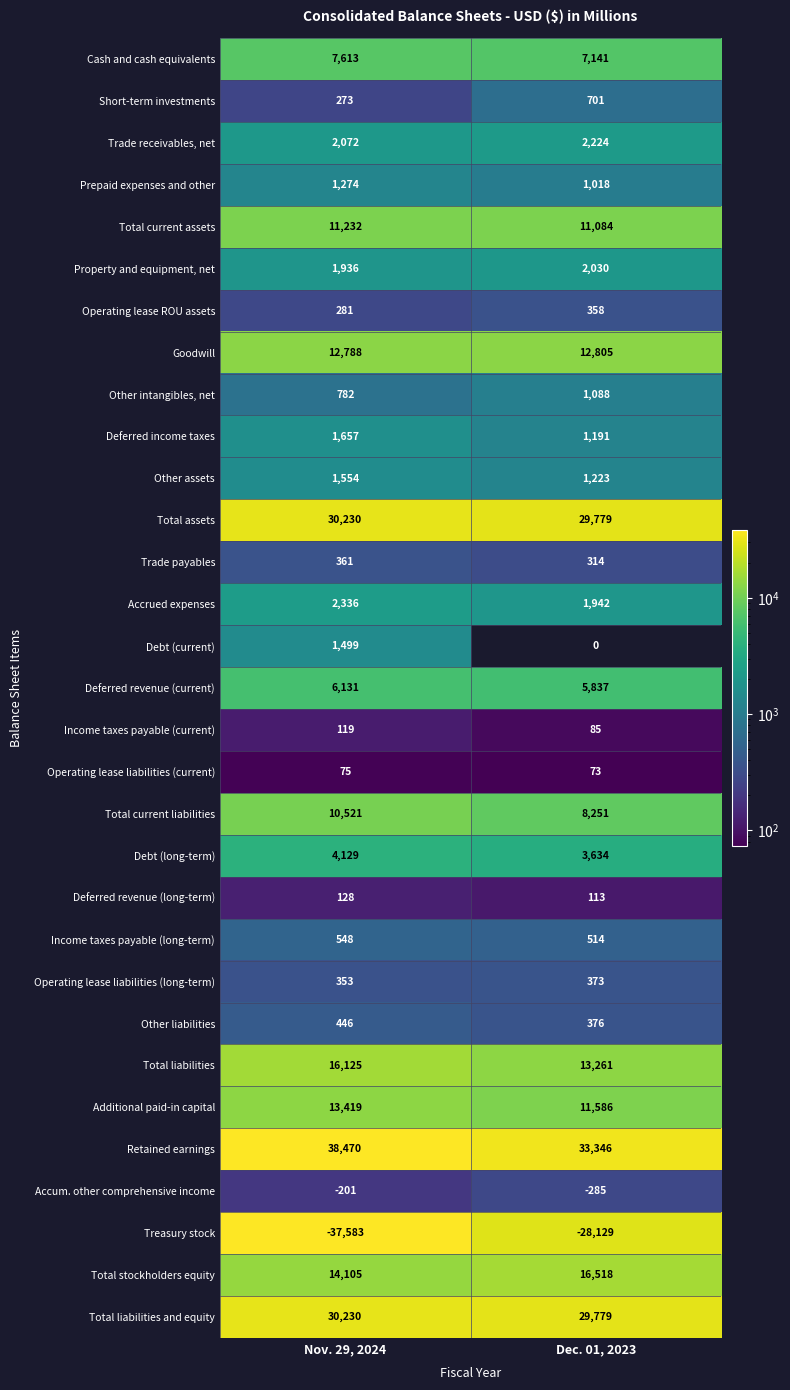

How many series are shown in this chart?

31